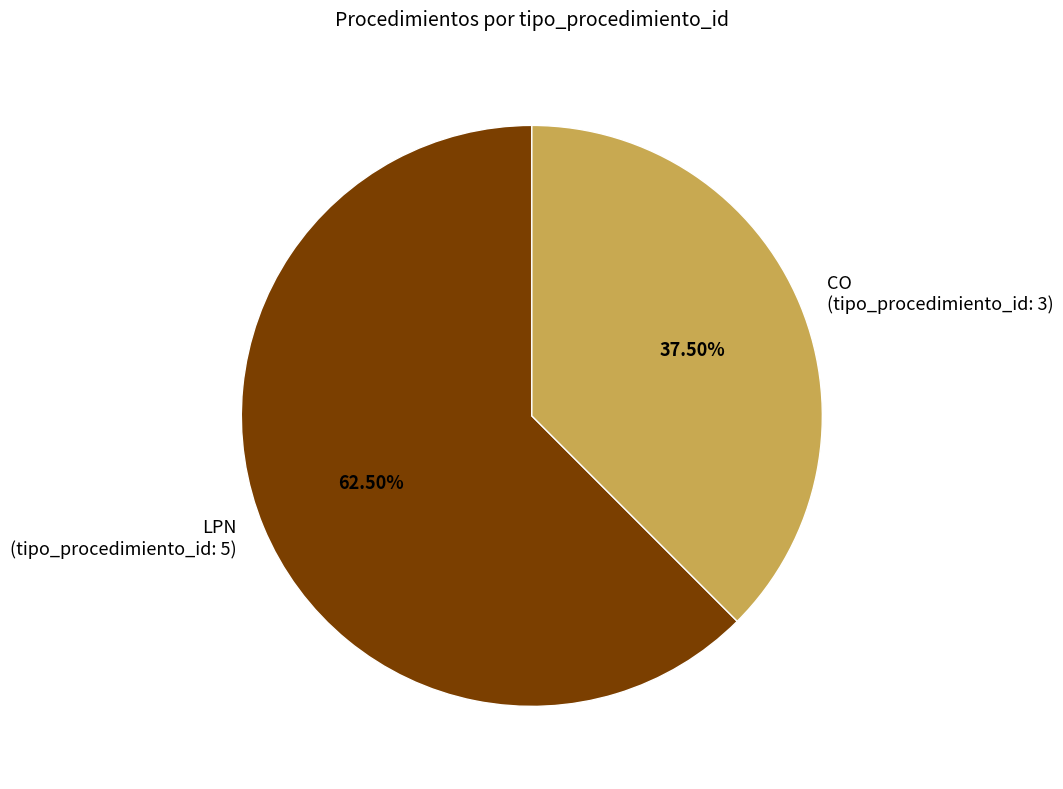

Count the number of slices in the pie.

2